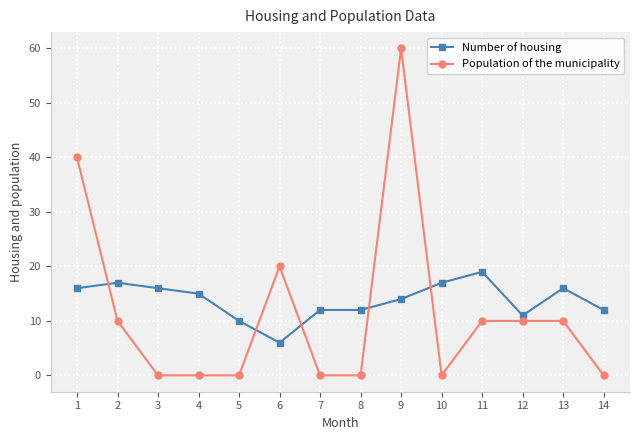

Reading right to left, transcribe all the data shown in this chart.

Number of housing: 14=12	13=16	12=11	11=19	10=17	9=14	8=12	7=12	6=6	5=10	4=15	3=16	2=17	1=16
Population of the municipality: 14=0	13=10	12=10	11=10	10=0	9=60	8=0	7=0	6=20	5=0	4=0	3=0	2=10	1=40